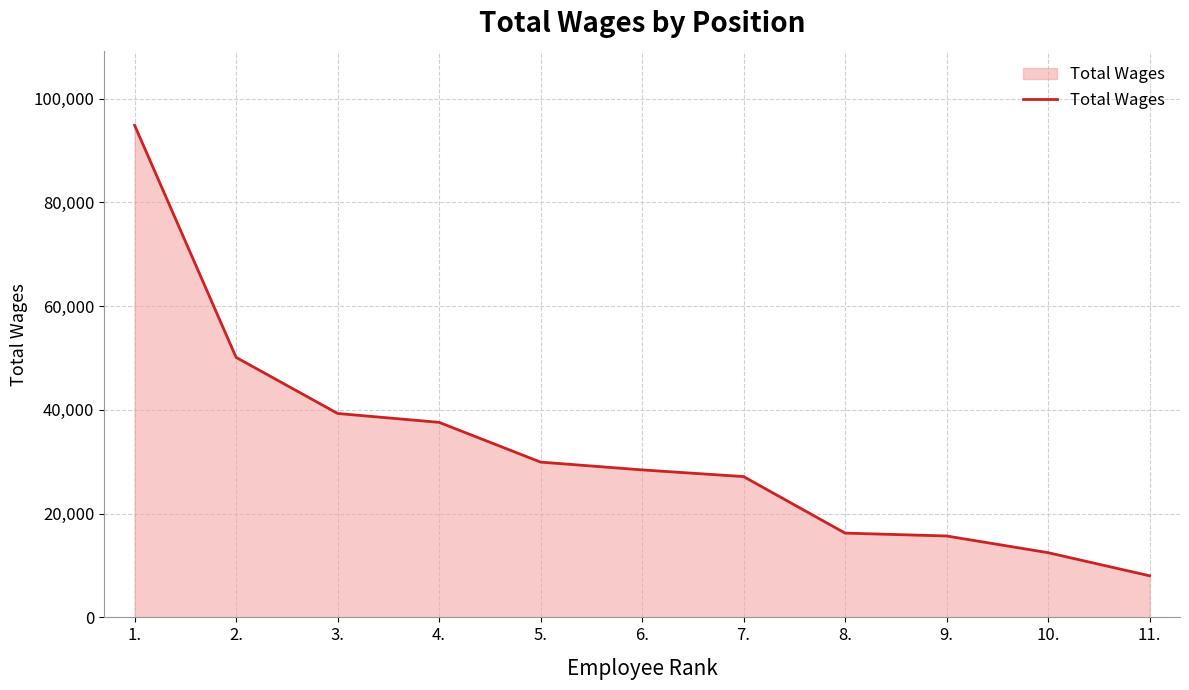

What is the difference between the values at 4. and 2.?

12530